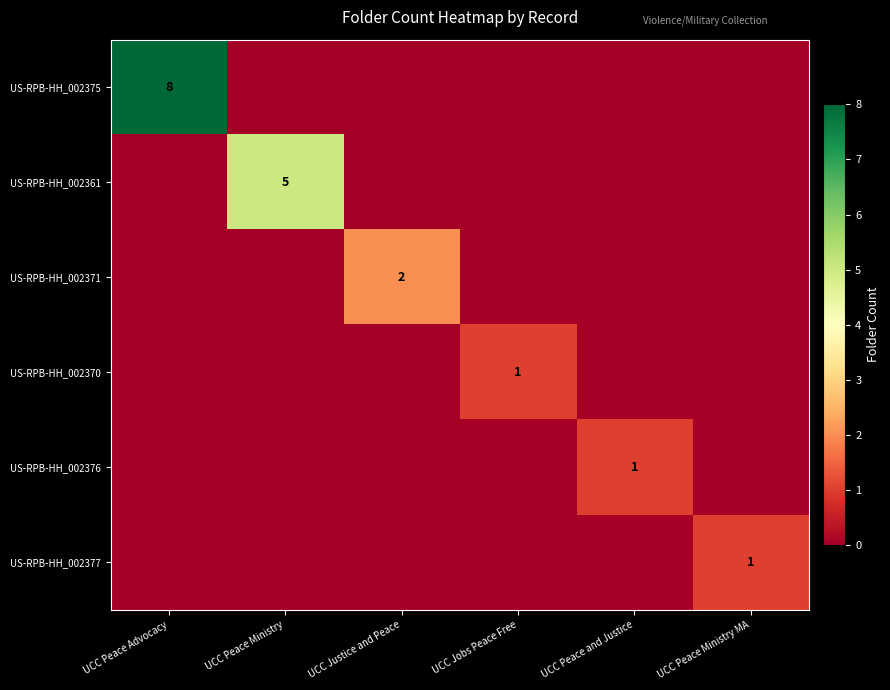

The US-RPB-HH_002376 series shows 1 at UCC Peace and Justice. True or false?

True